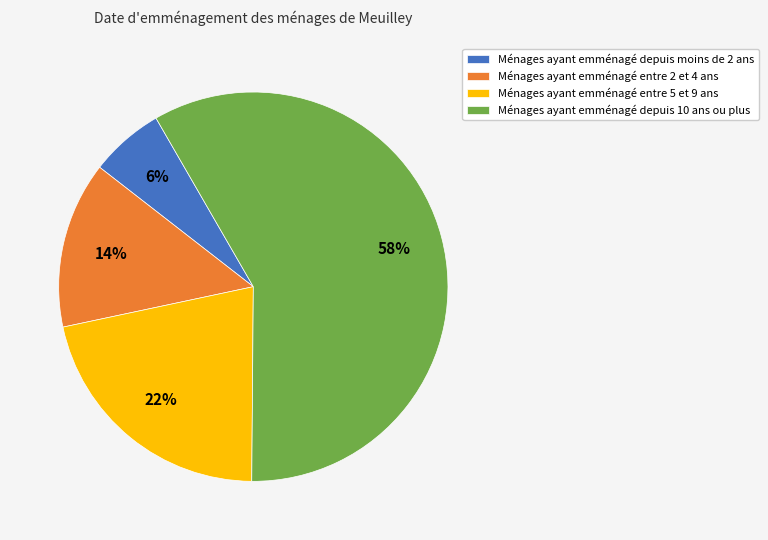

Does any single category account for the majority?

Yes